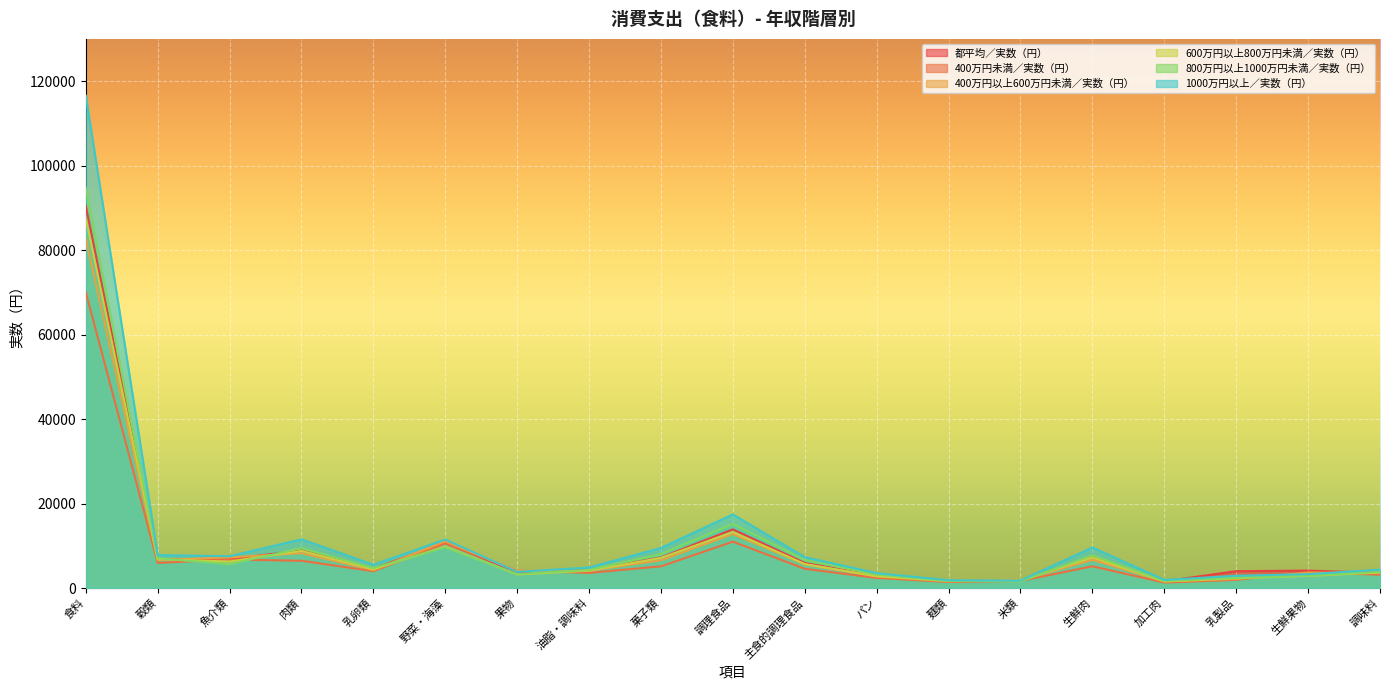

At which category is the sum across all series the highest?

食料